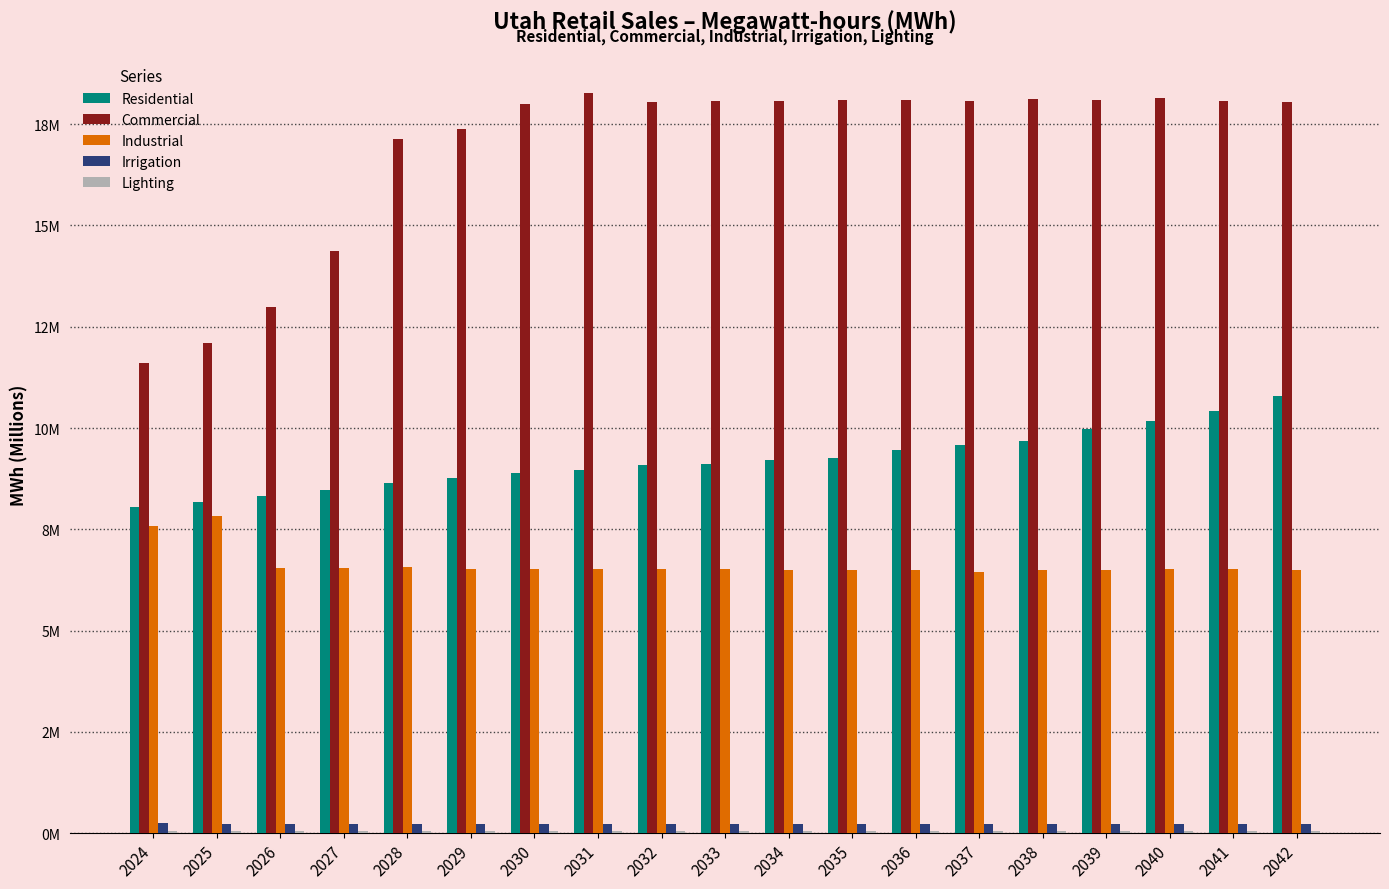

Which category has the highest value across all series?

2031